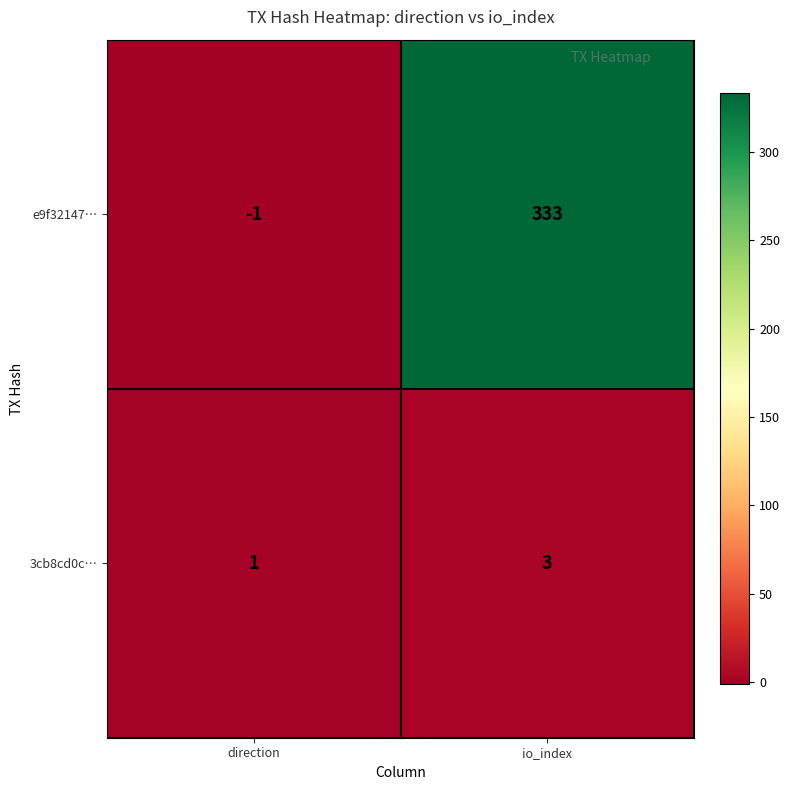

What is the spread (max minus min) of values at io_index?

330